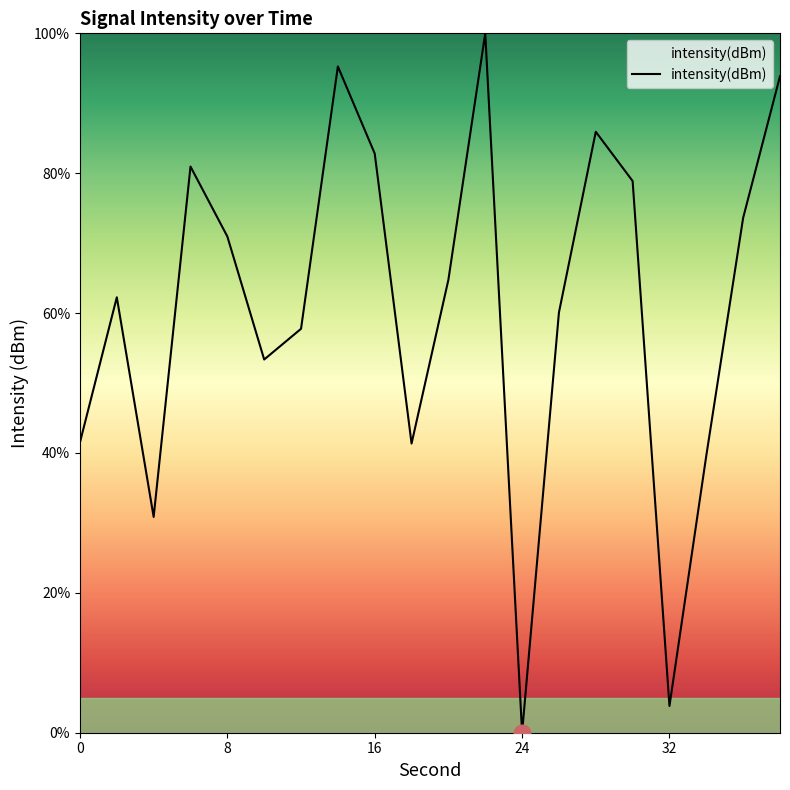

Is this an area chart (filled region under the line)?

No